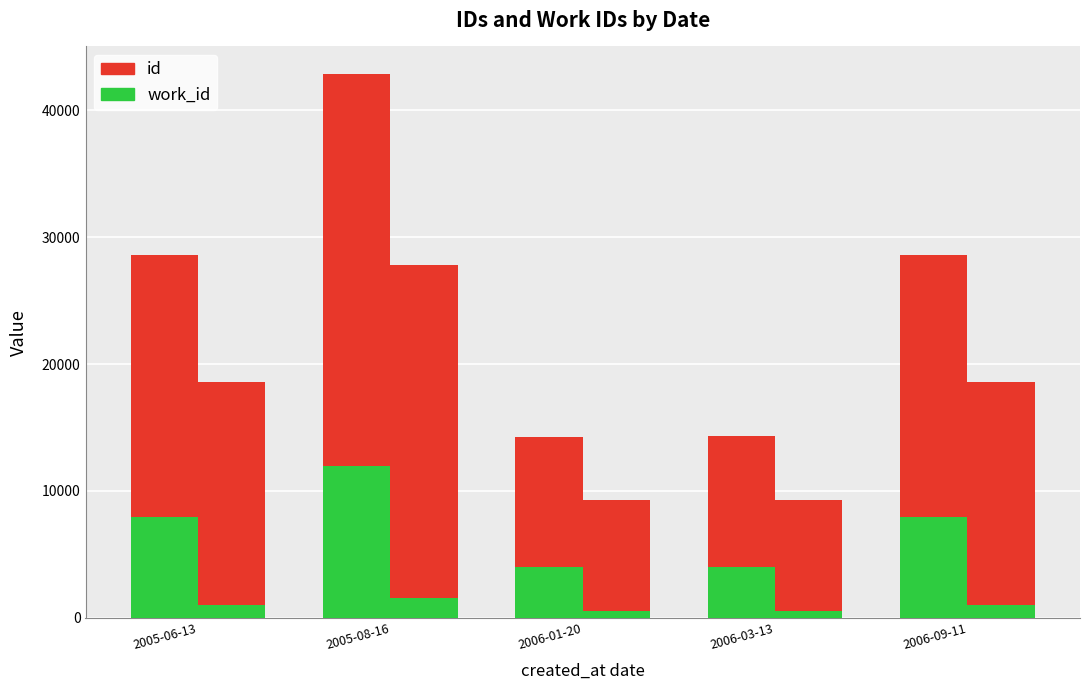

Where is id nearest to the value 20643?

2005-06-13